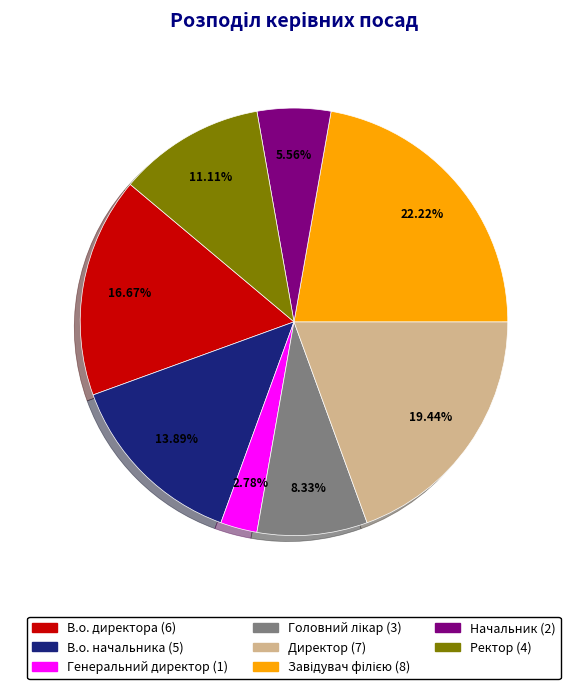

Which slice is the smallest?

Генеральний директор